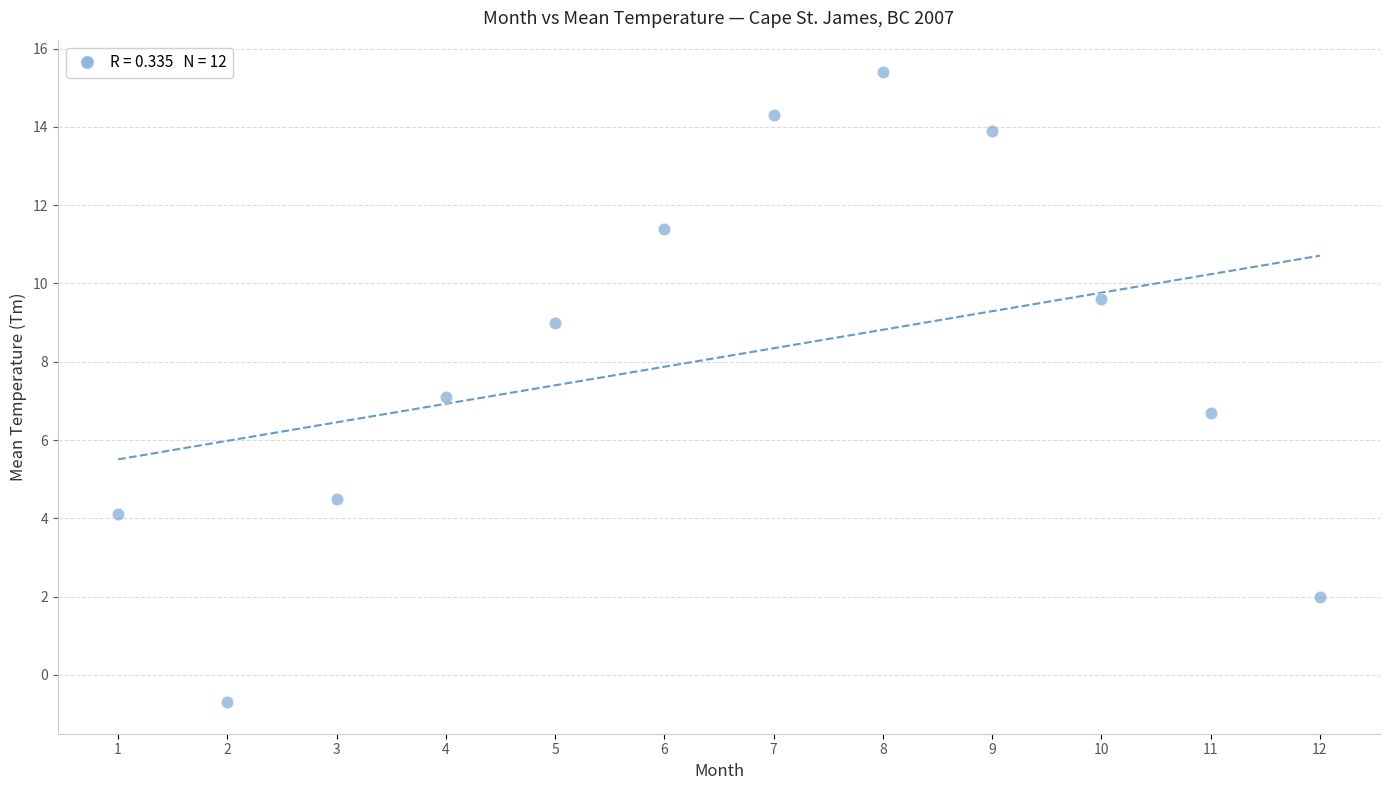

What is the range of X values (max minus min)?

11.0